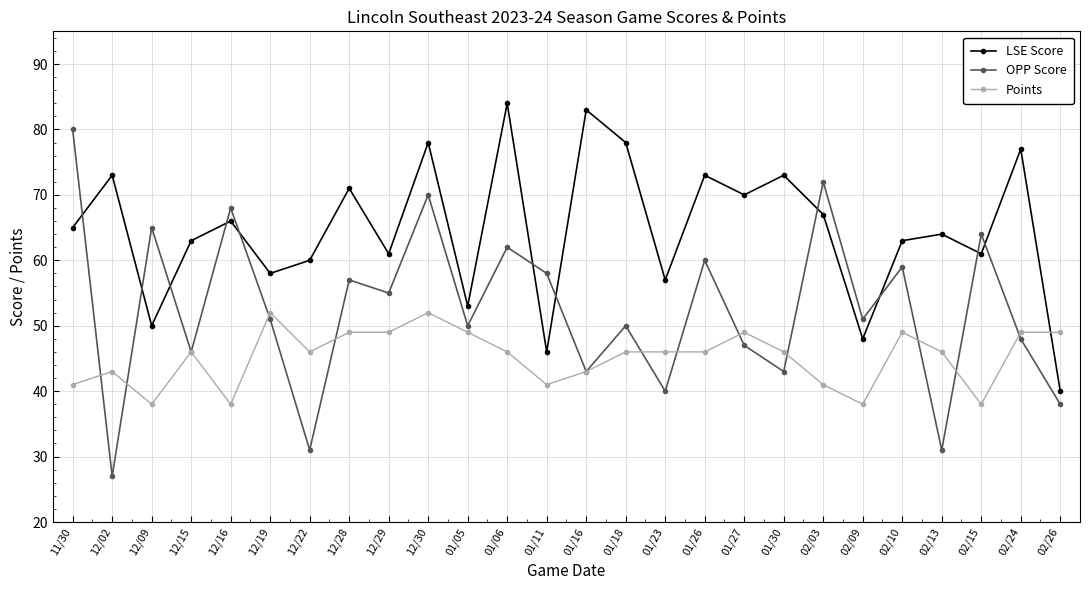

What is the value of the OPP Score point at the 20th from the left?

72